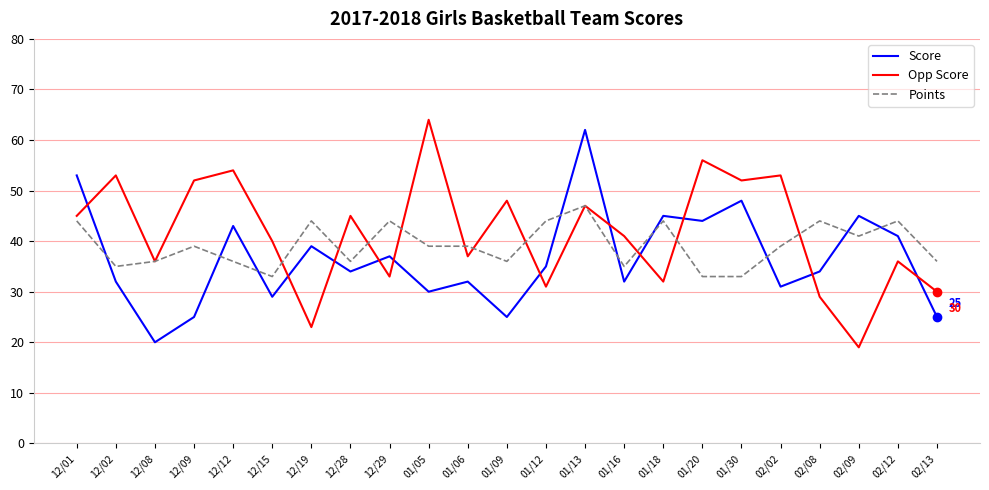

Is it true that Score equals 53 at 12/01?

True